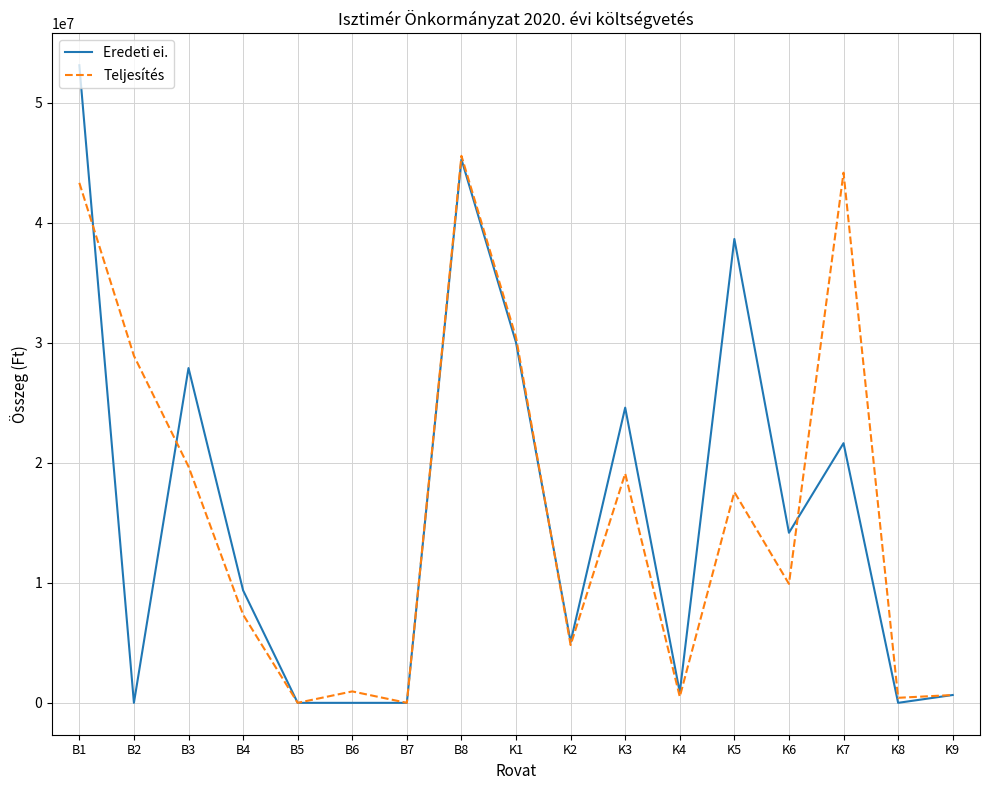

What is the sum of all Teljesítés values?

273321095